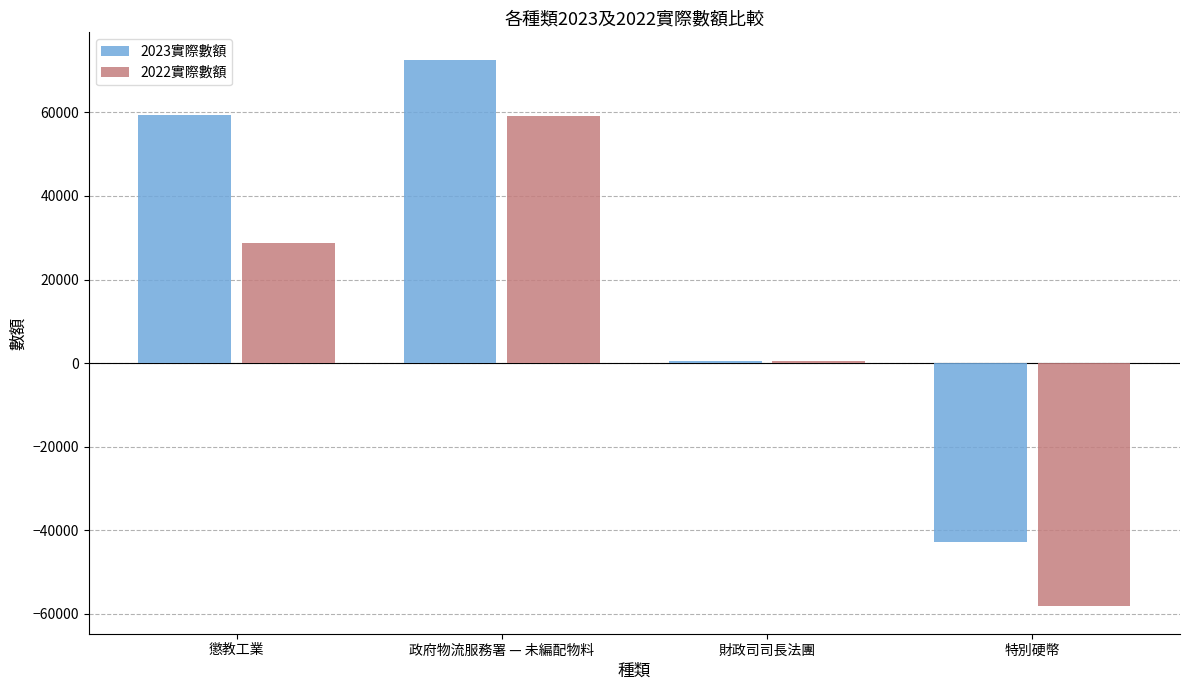

List the labels in order of 2023實際數額 value, smallest first.

特別硬幣, 財政司司長法團, 懲教工業, 政府物流服務署 — 未編配物料